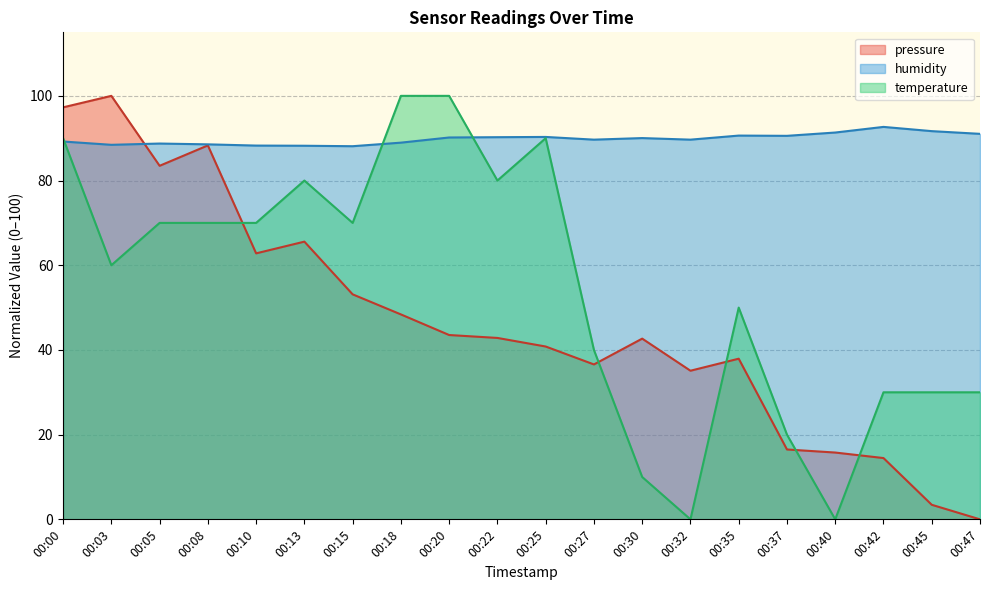

What is the spread (max minus min) of values at 00:45?

88.2